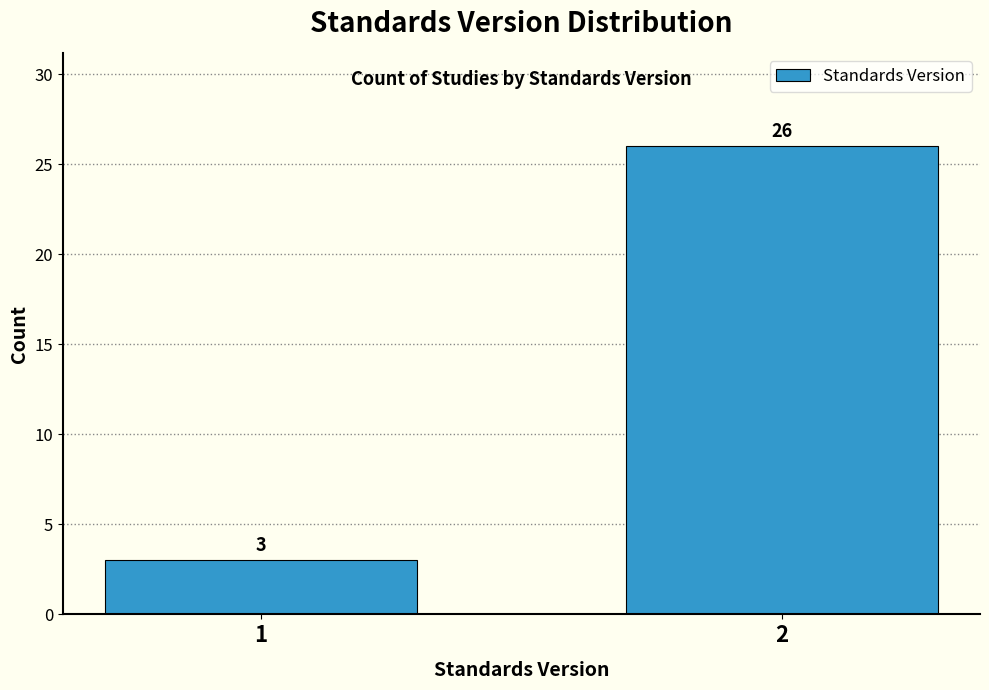

Reading left to right, transcribe all the data shown in this chart.

1=3	2=26